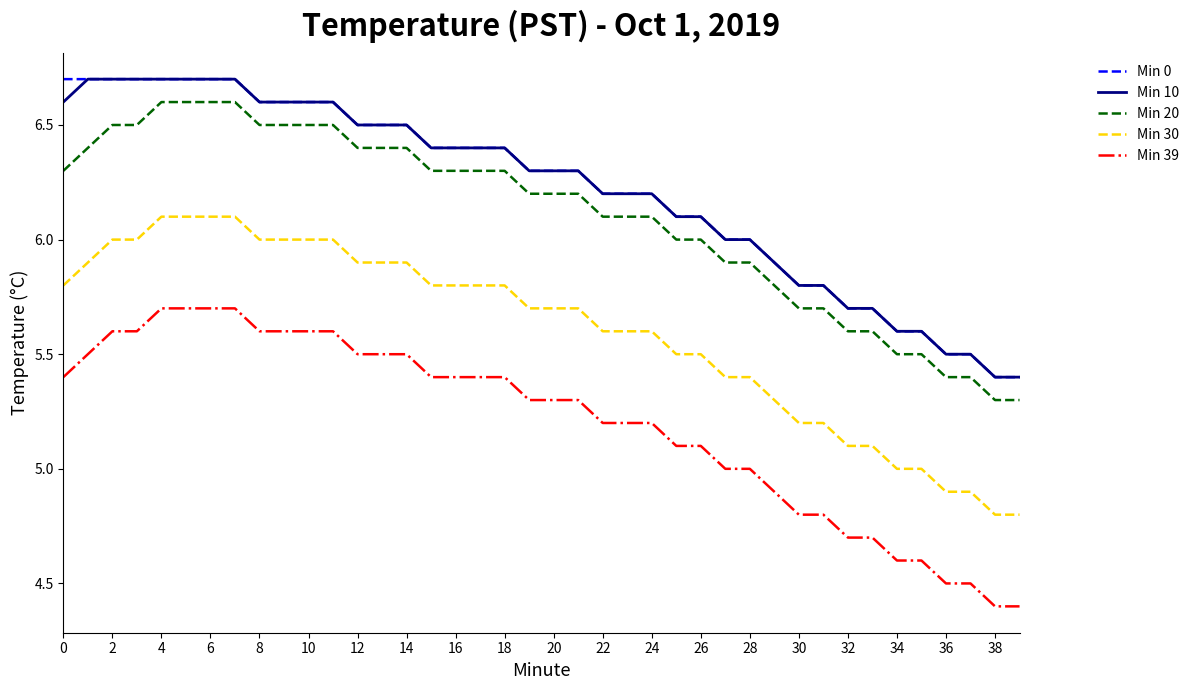

True or false: Min 39 and Min 0 intersect in this chart.

False